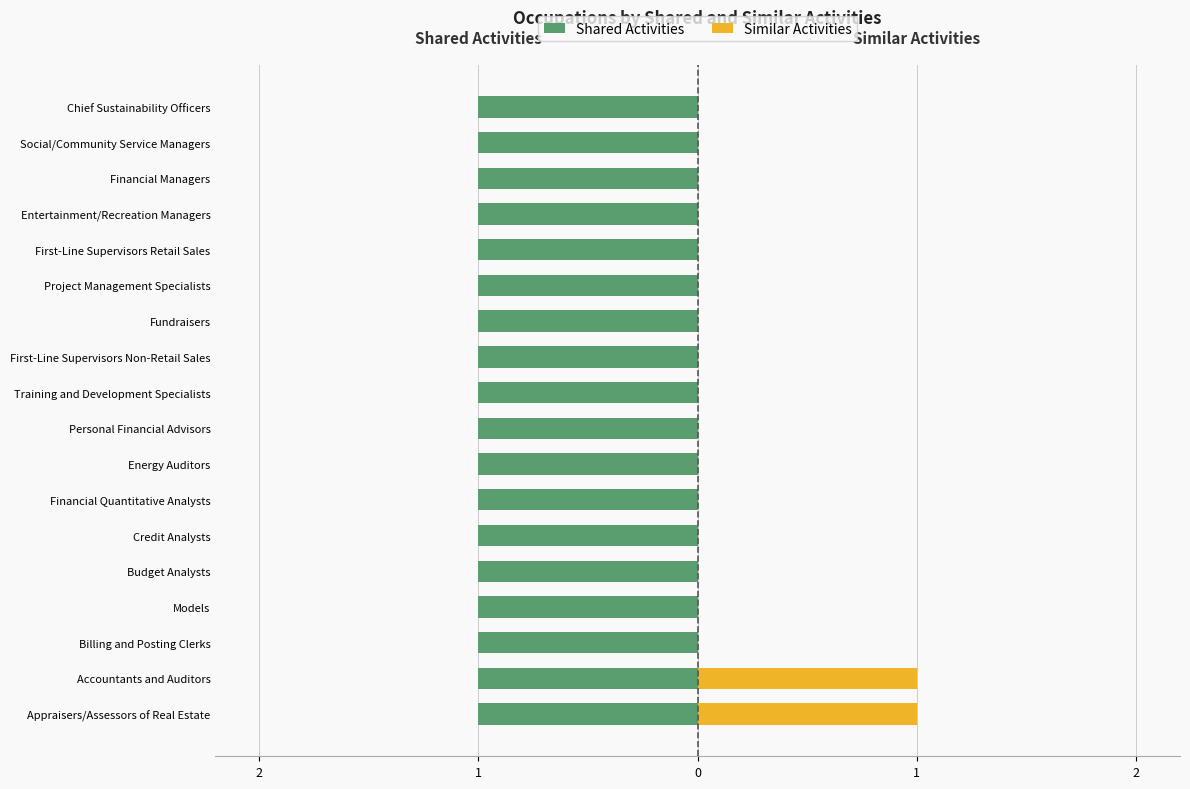

List the series in order of their overall mean, highest first.

Shared Activities, Similar Activities